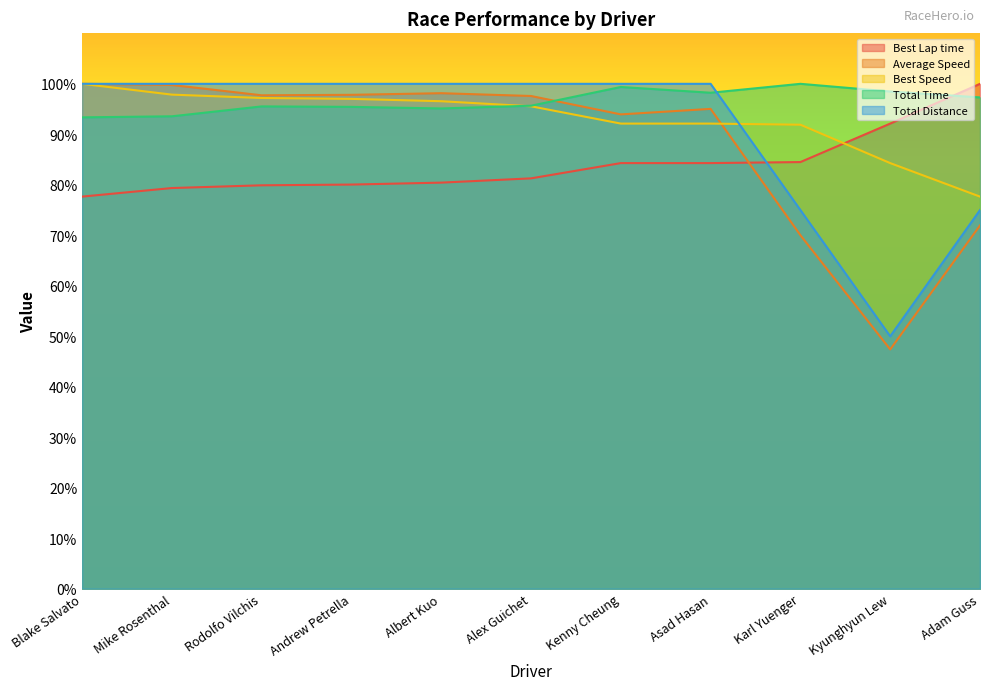

The Average Speed series shows 47.4 at Kyunghyun Lew. True or false?

True